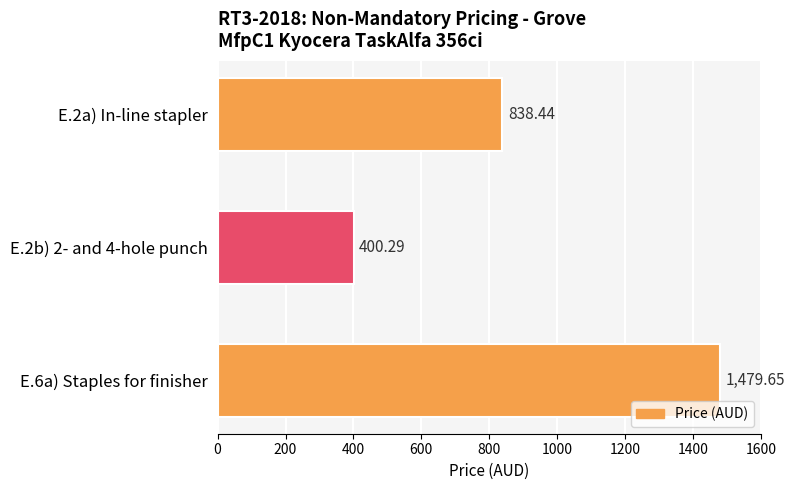

What is the sum of all values?

2718.4